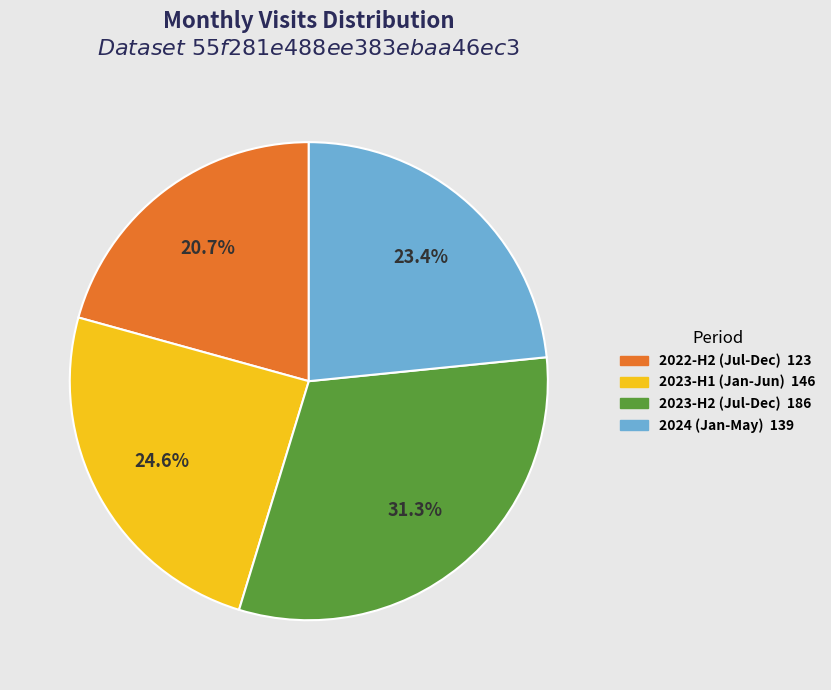

Does any single category account for the majority?

No